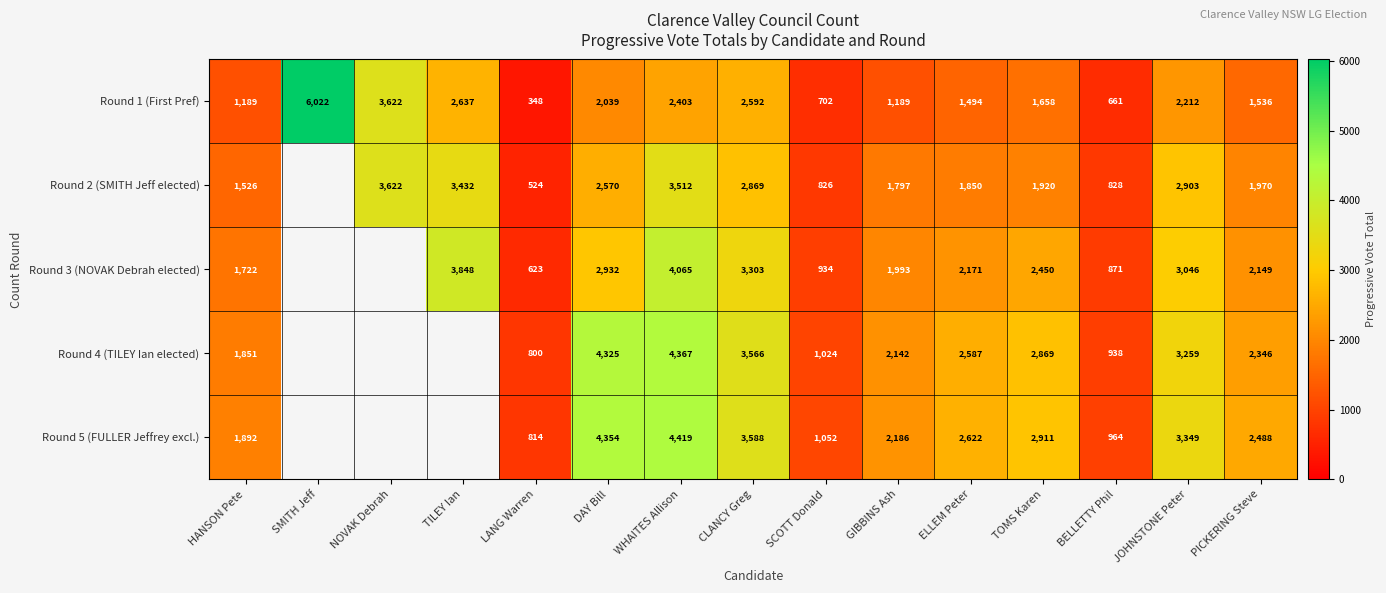

What is the greatest value displayed?

6022.0